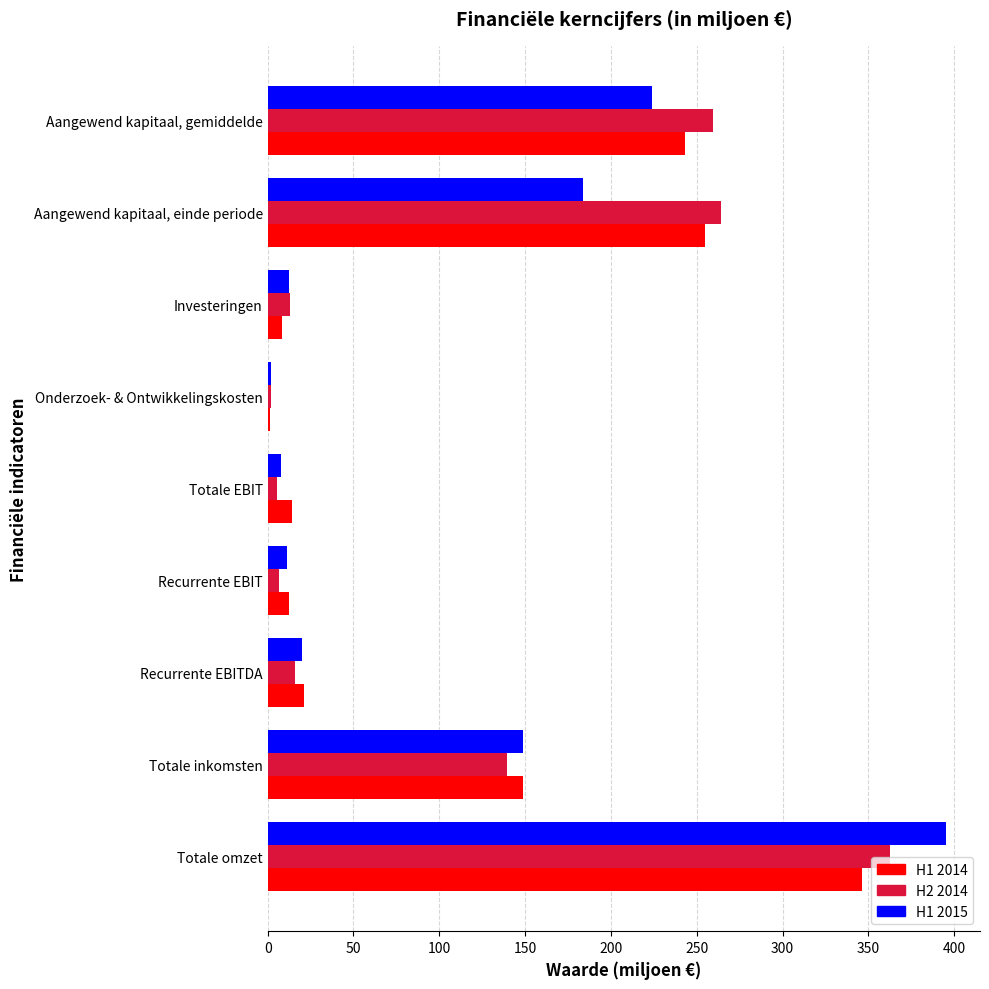

What are all the series names shown in the legend?

H1 2014, H2 2014, H1 2015